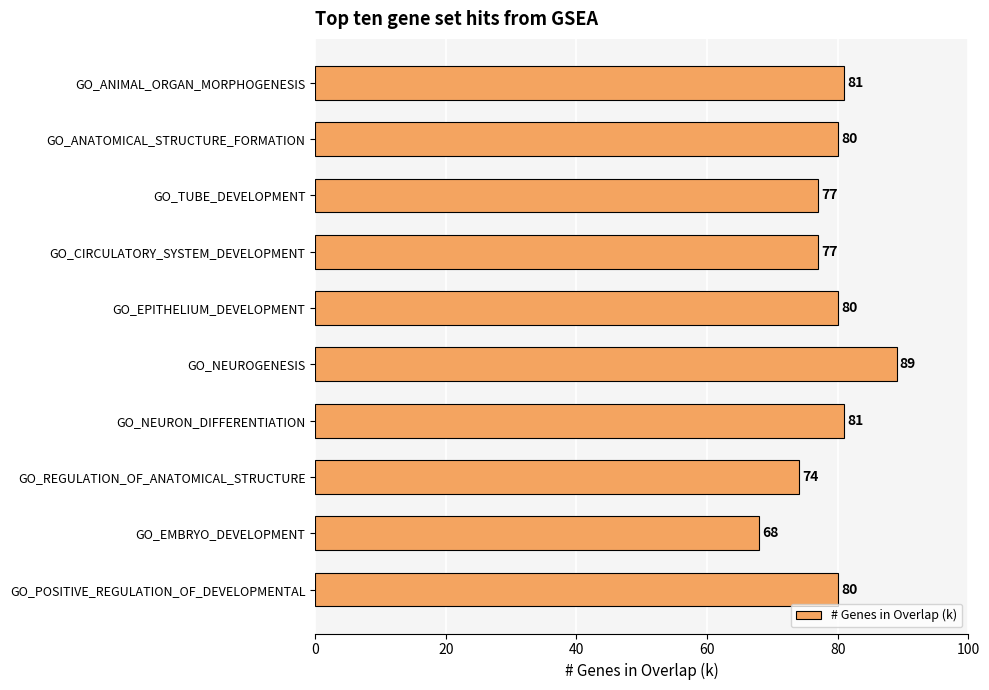

What is the label of the 1st bar from the top?

GO_ANIMAL_ORGAN_MORPHOGENESIS